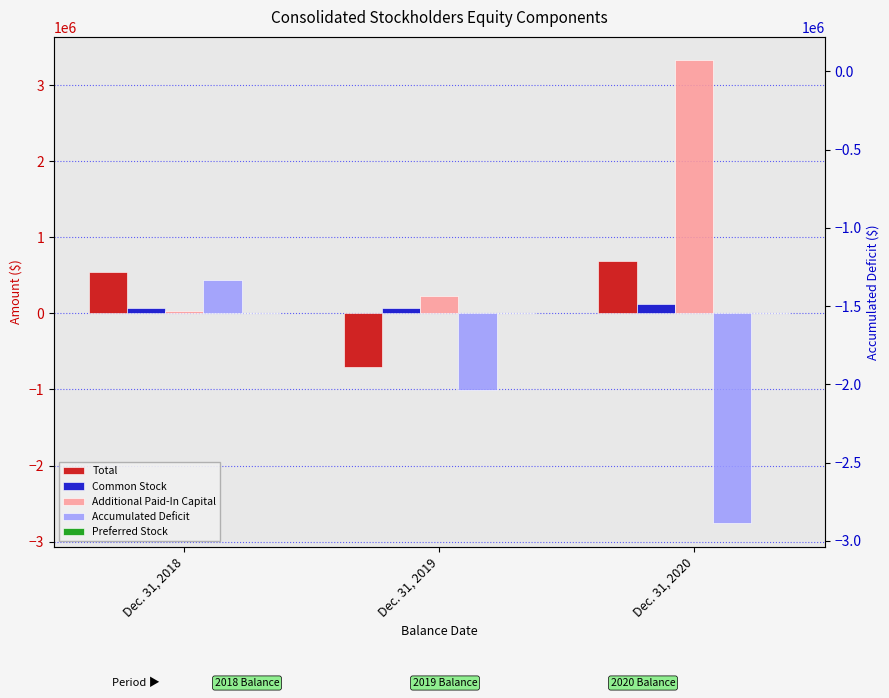

Which series changed the most between Dec. 31, 2018 and Dec. 31, 2020?

Additional Paid-In Capital